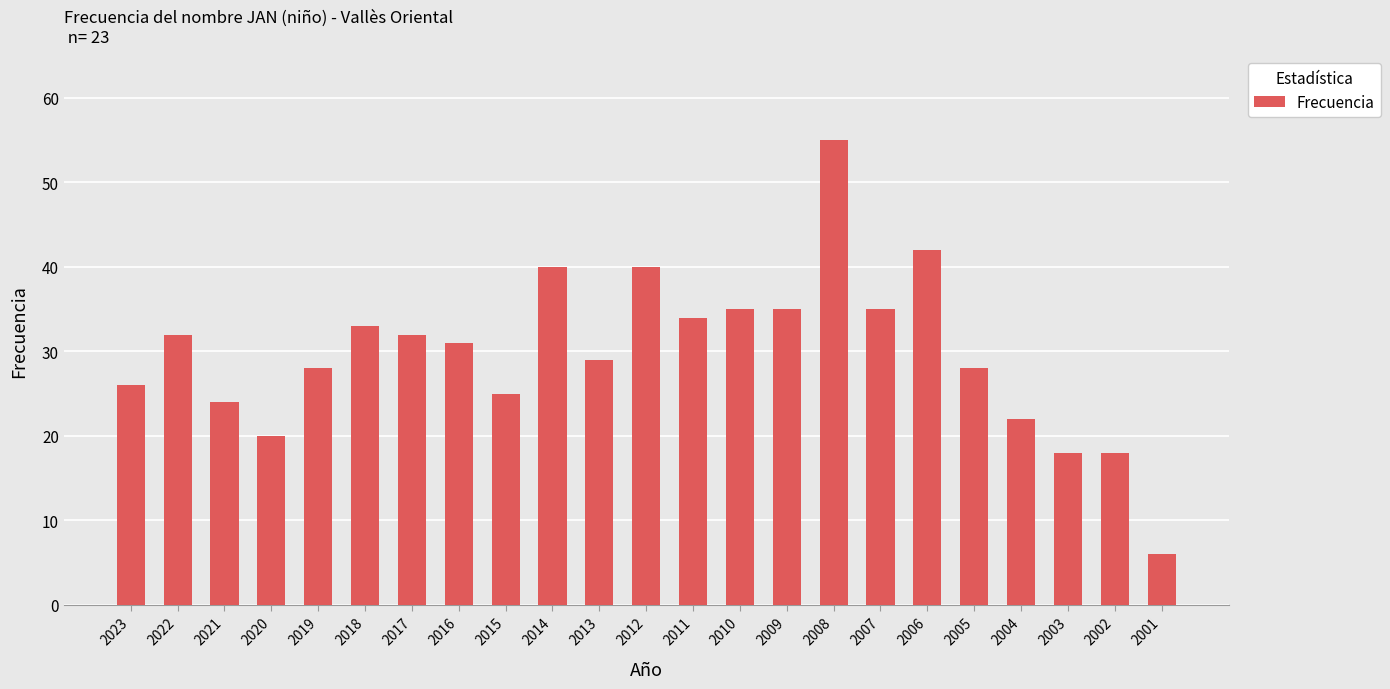

What is the value of the 17th bar from the left?

35